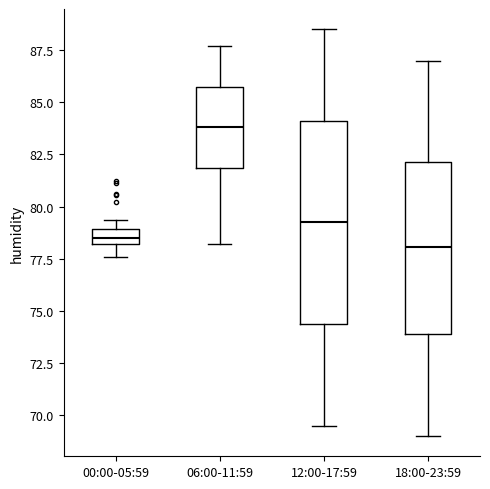

Where is the upper edge of the box for 00:00-05:59 on the y-axis? The values are not printed on the chart, so give them approximately, as read against the axis.

79.0